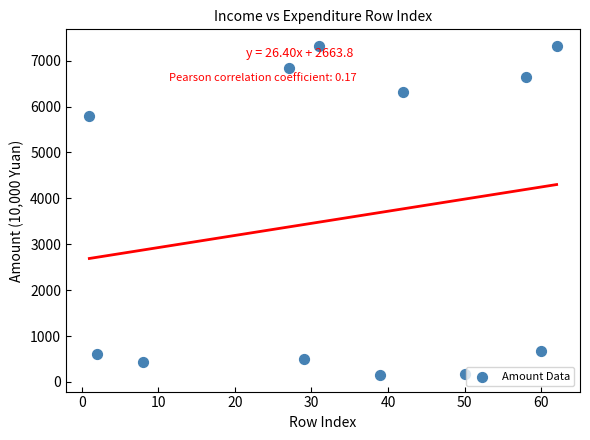

What is the average X value?

34.1